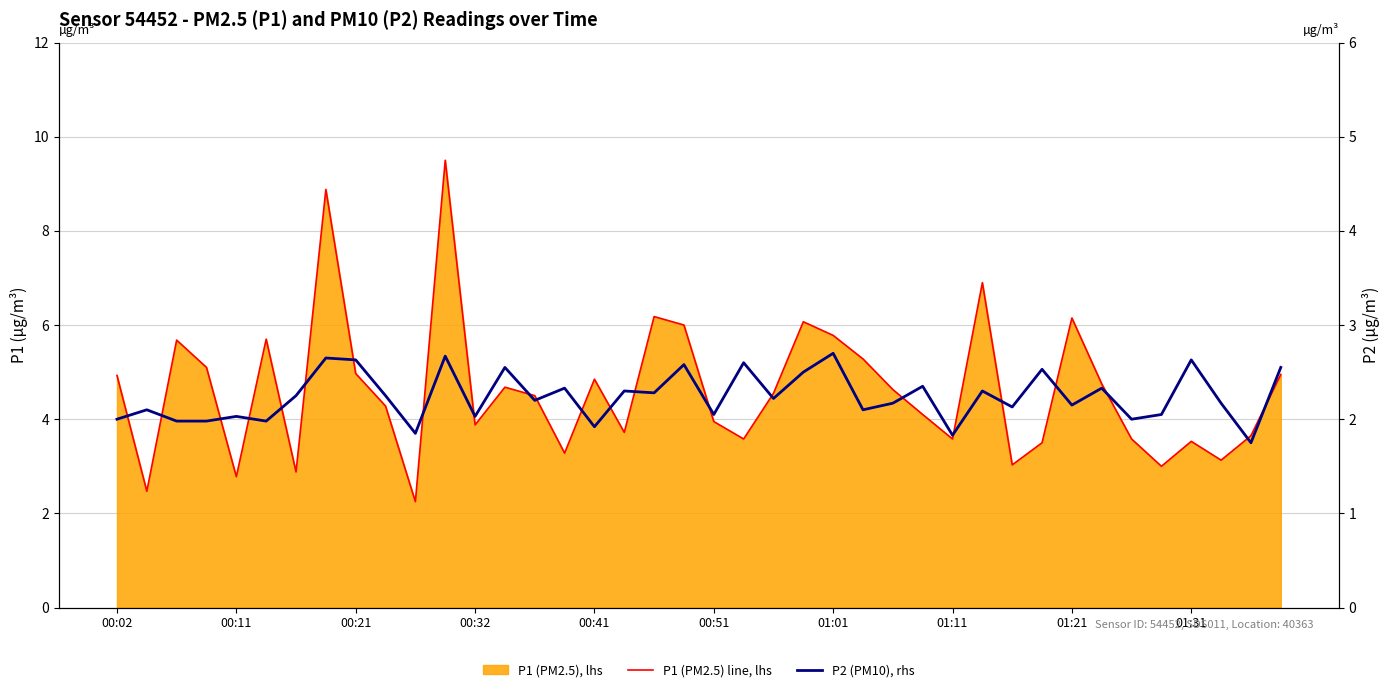

In P2 (PM10), rhs, how many points are higher than both neighbors (excluding endpoints)?

15